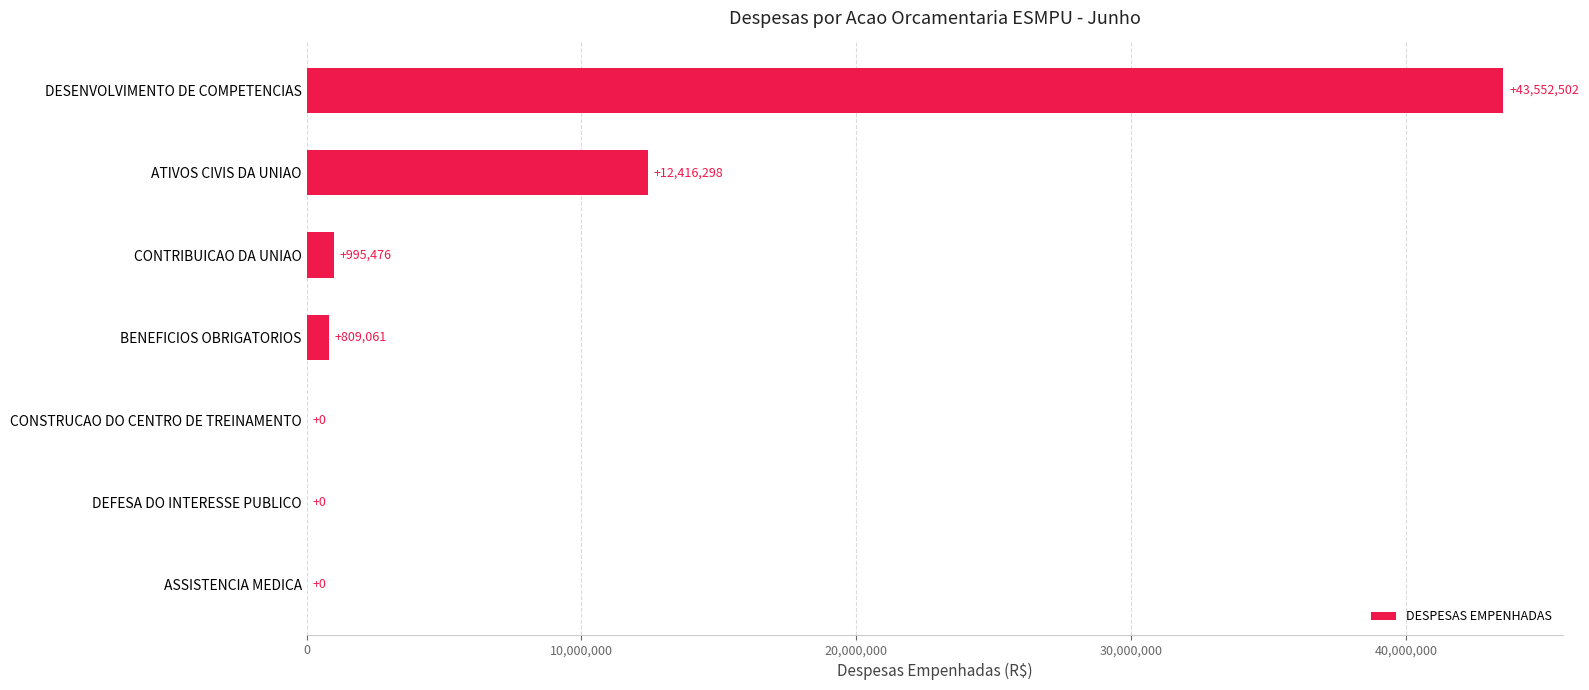

The chart shows a value of -25559458.6 at CONSTRUCAO DO CENTRO DE TREINAMENTO. True or false?

False